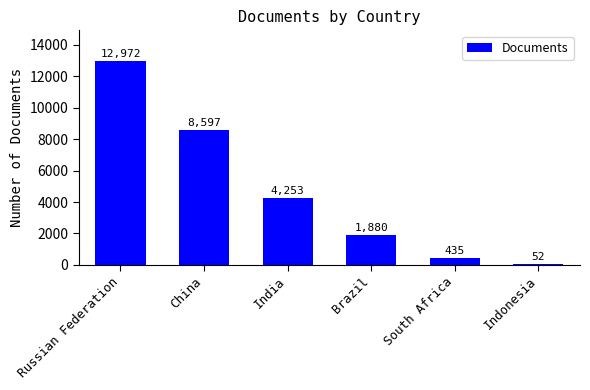

What is the label of the 2nd bar from the right?

South Africa